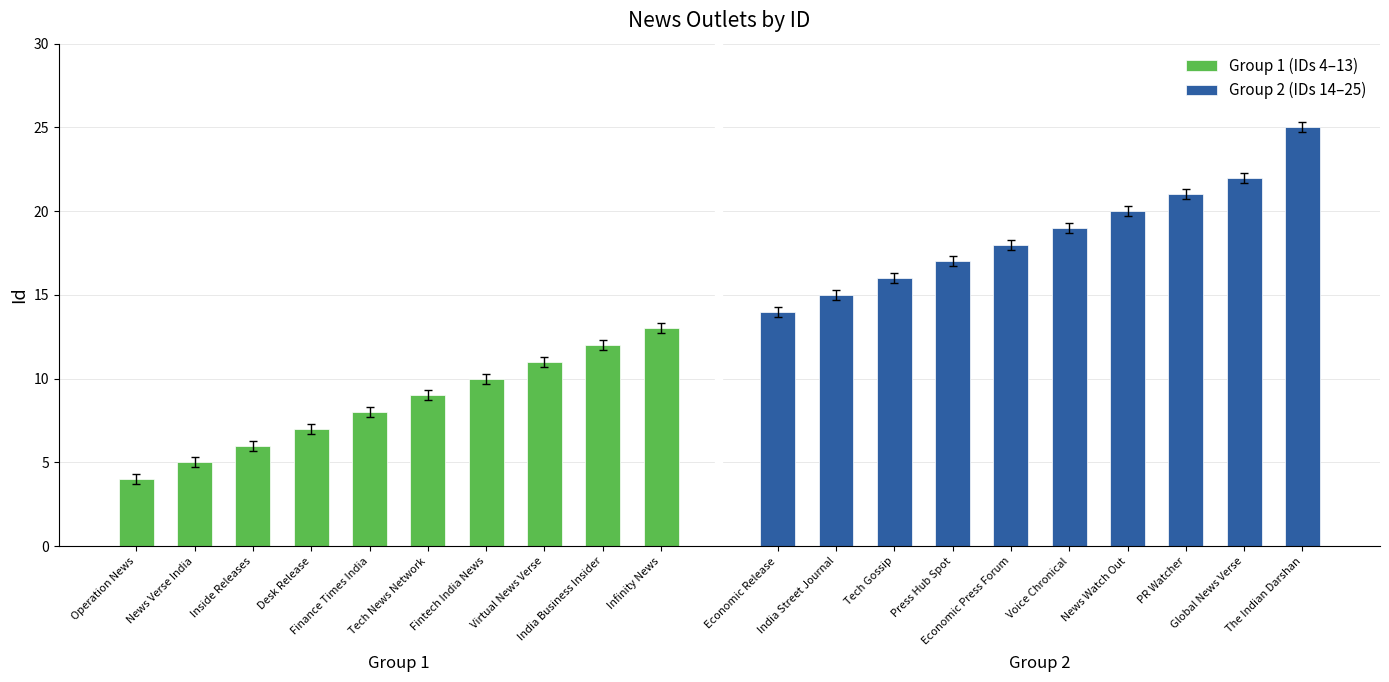

Are the bars horizontal?

No